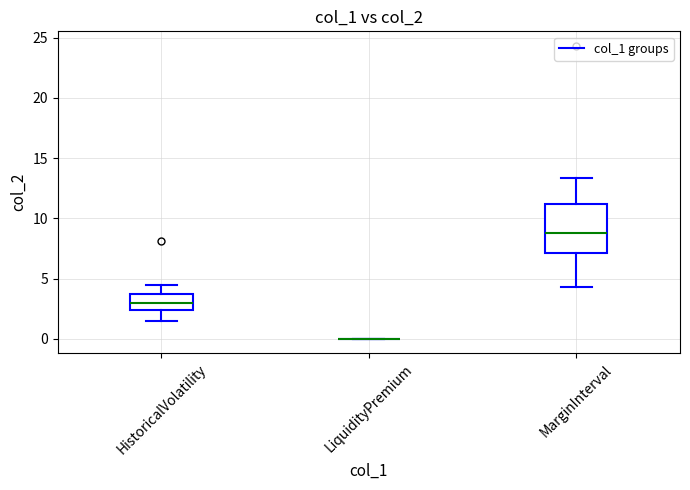

Where is the upper edge of the box for HistoricalVolatility on the y-axis? The values are not printed on the chart, so give them approximately, as read against the axis.

3.5